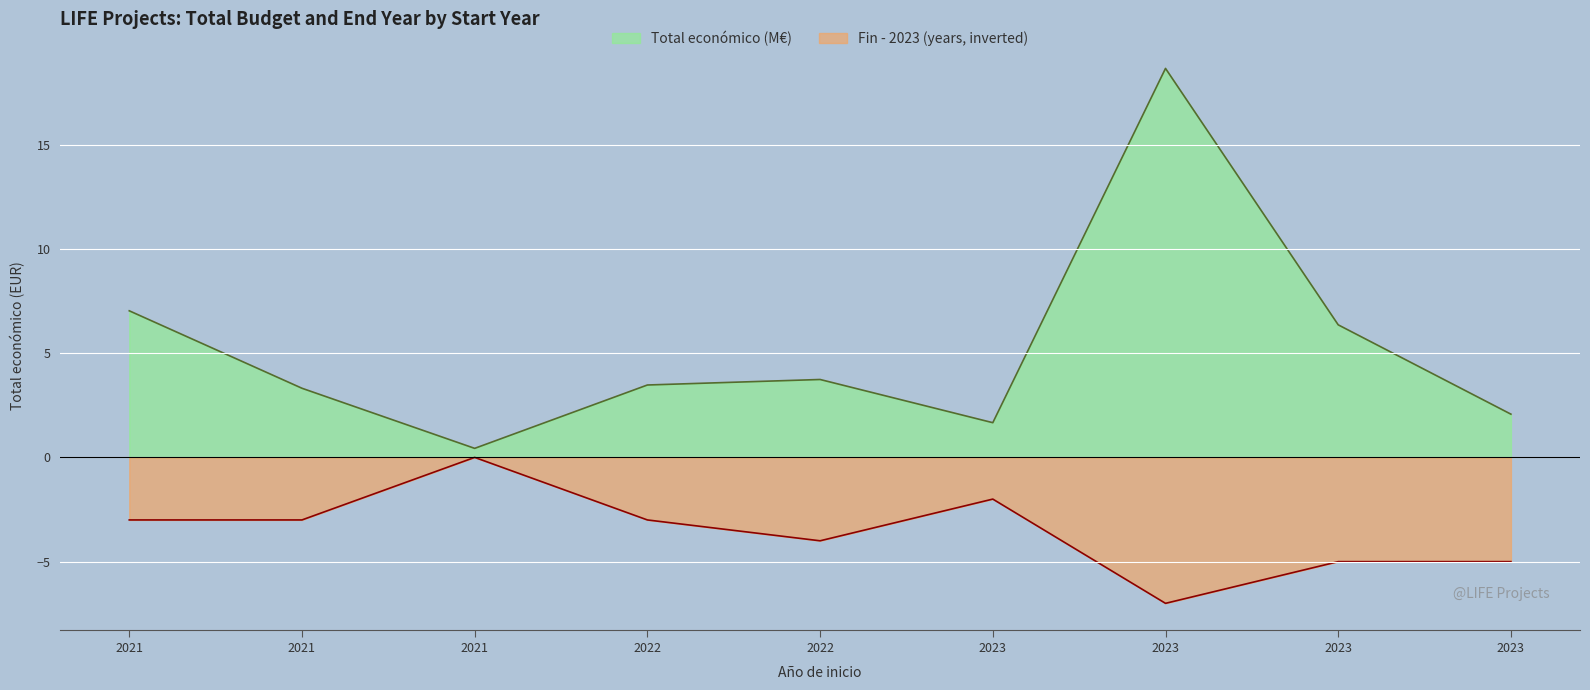

How many lines are shown in the chart?

2